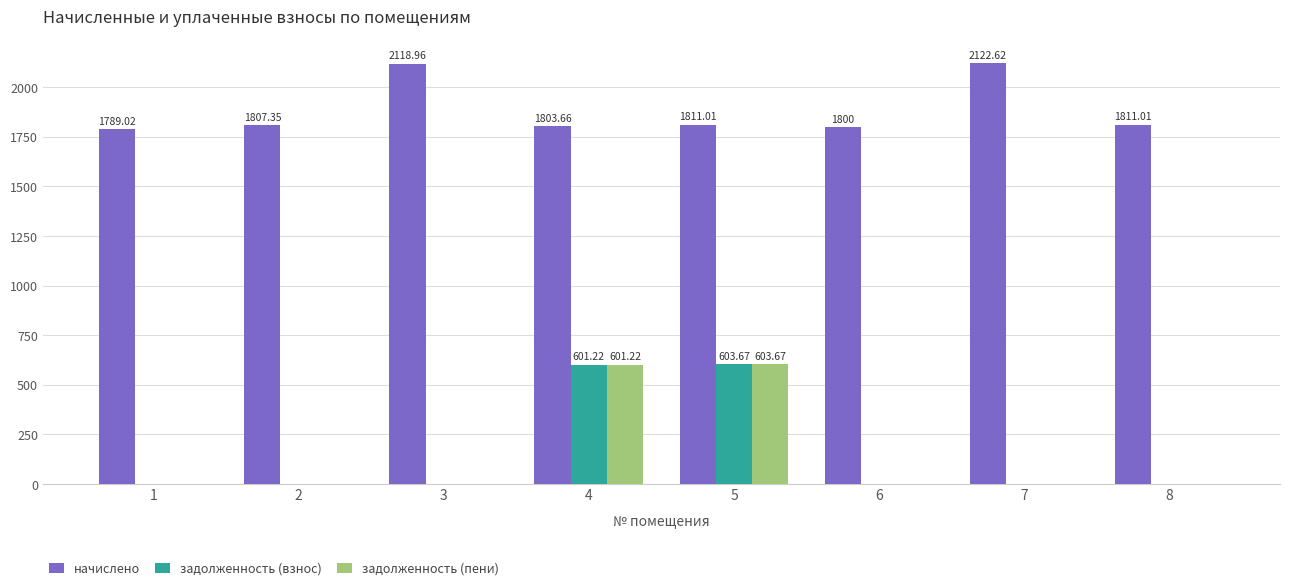

Is the value of начислено at 3 greater than the value of задолженность (взнос) at 2?

Yes